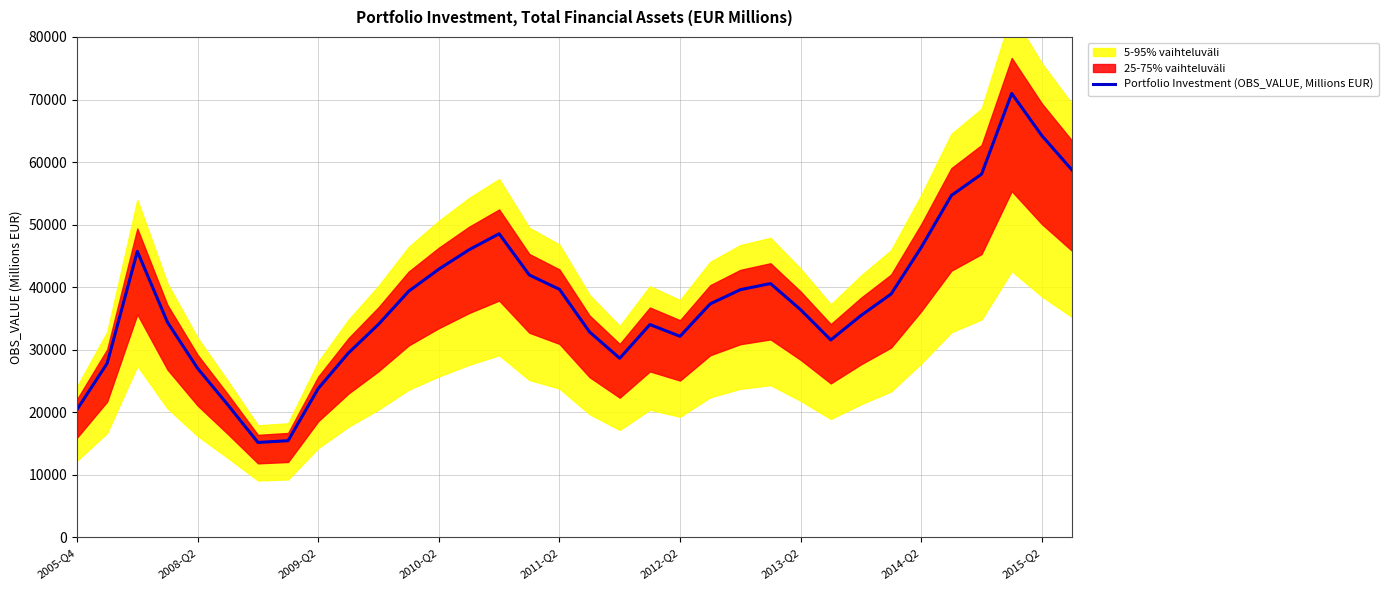

What is the maximum value for Portfolio Investment (OBS_VALUE, Millions EUR)?

70969.3